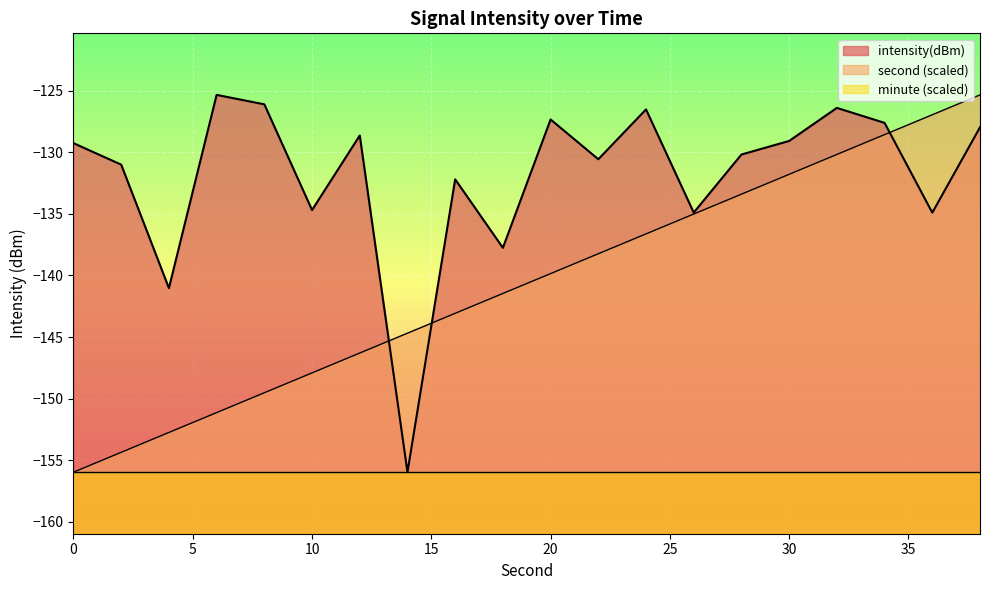

Is it true that intensity(dBm) equals -131.0 at 2?

True